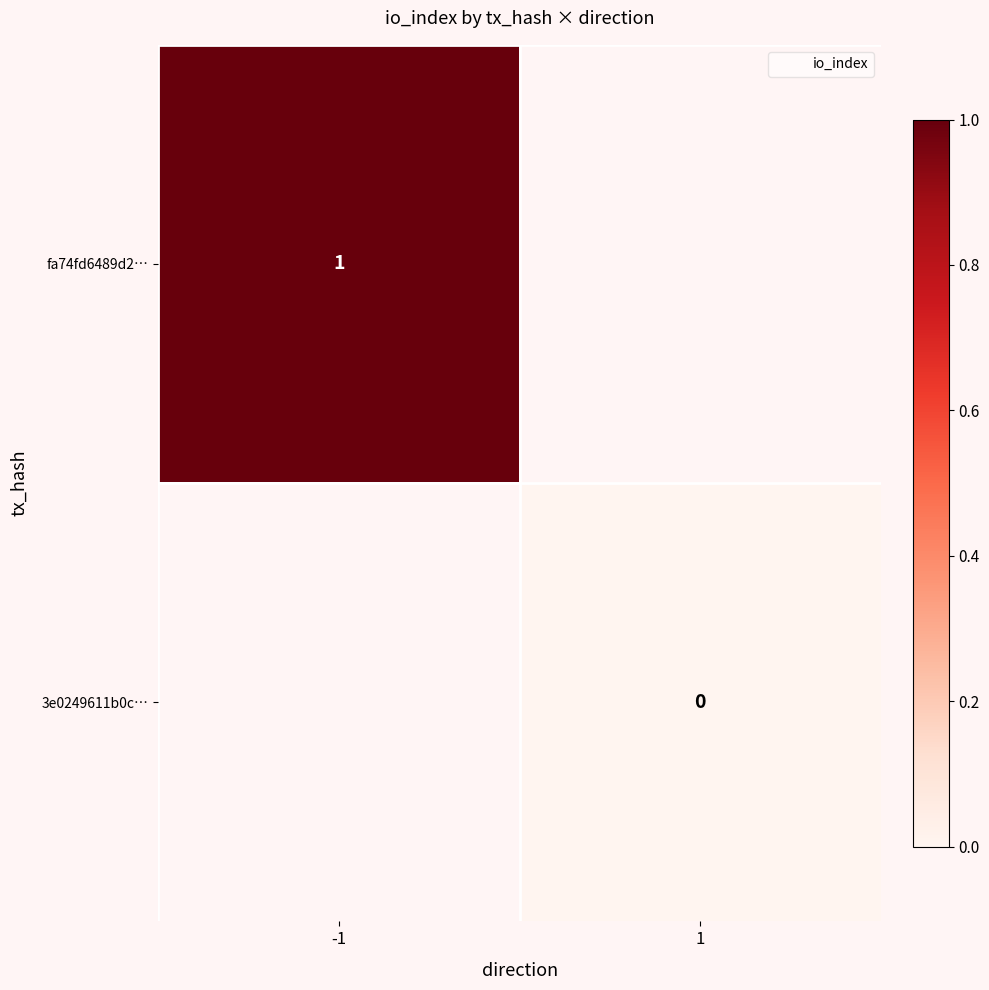

Count the number of data series in this chart.

2